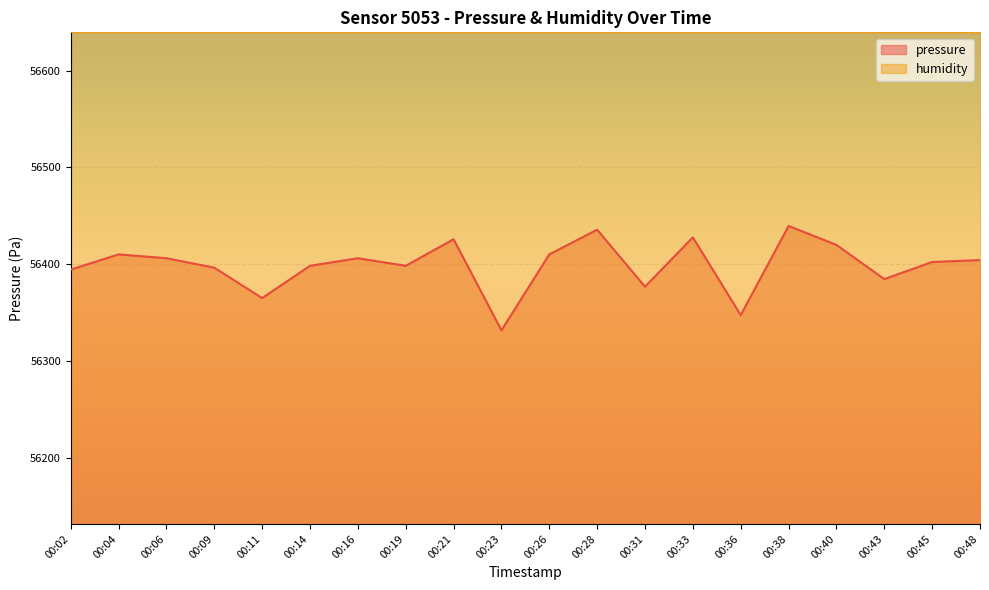

What is the greatest value displayed?

56639.6